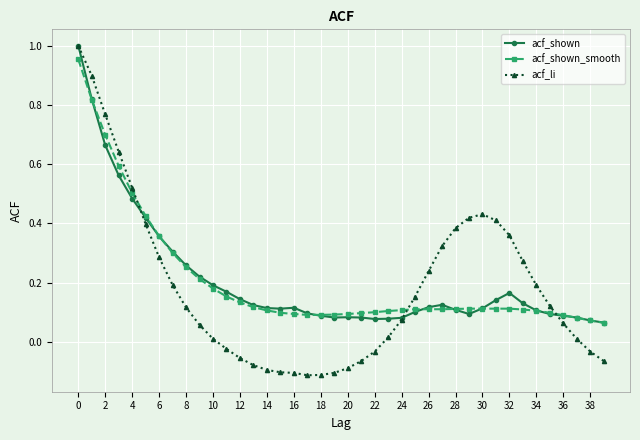

What are all the series names shown in the legend?

acf_shown, acf_shown_smooth, acf_li